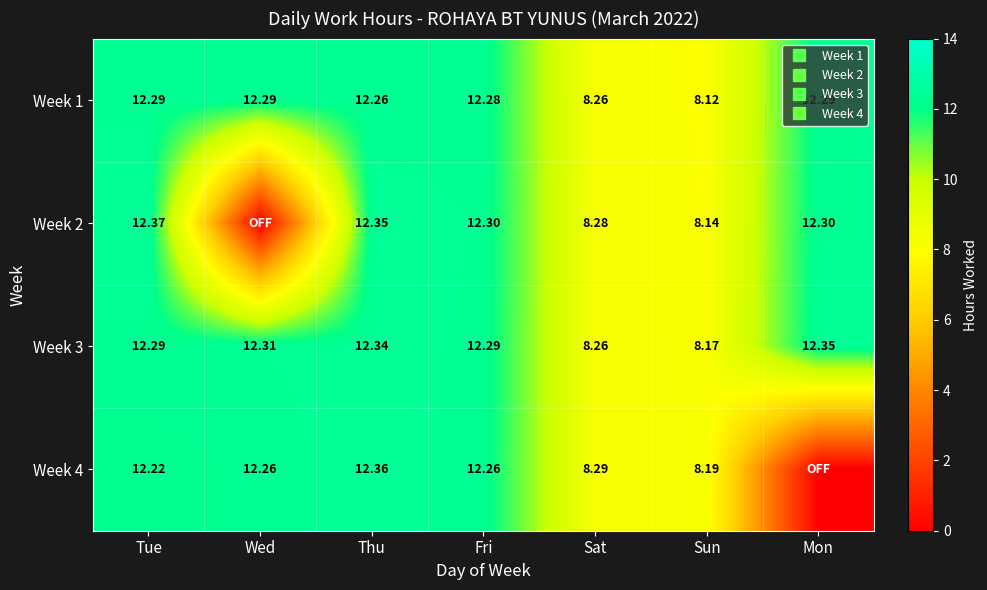

Which label corresponds to the largest value in the chart?

Tue